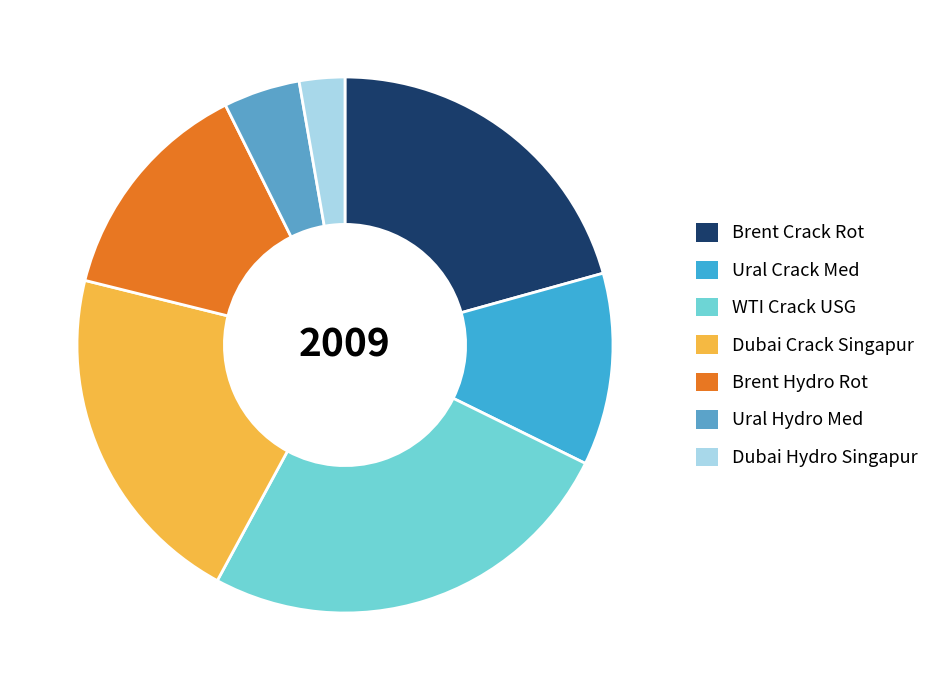

To the nearest percent, what is the average slice percentage?

14%